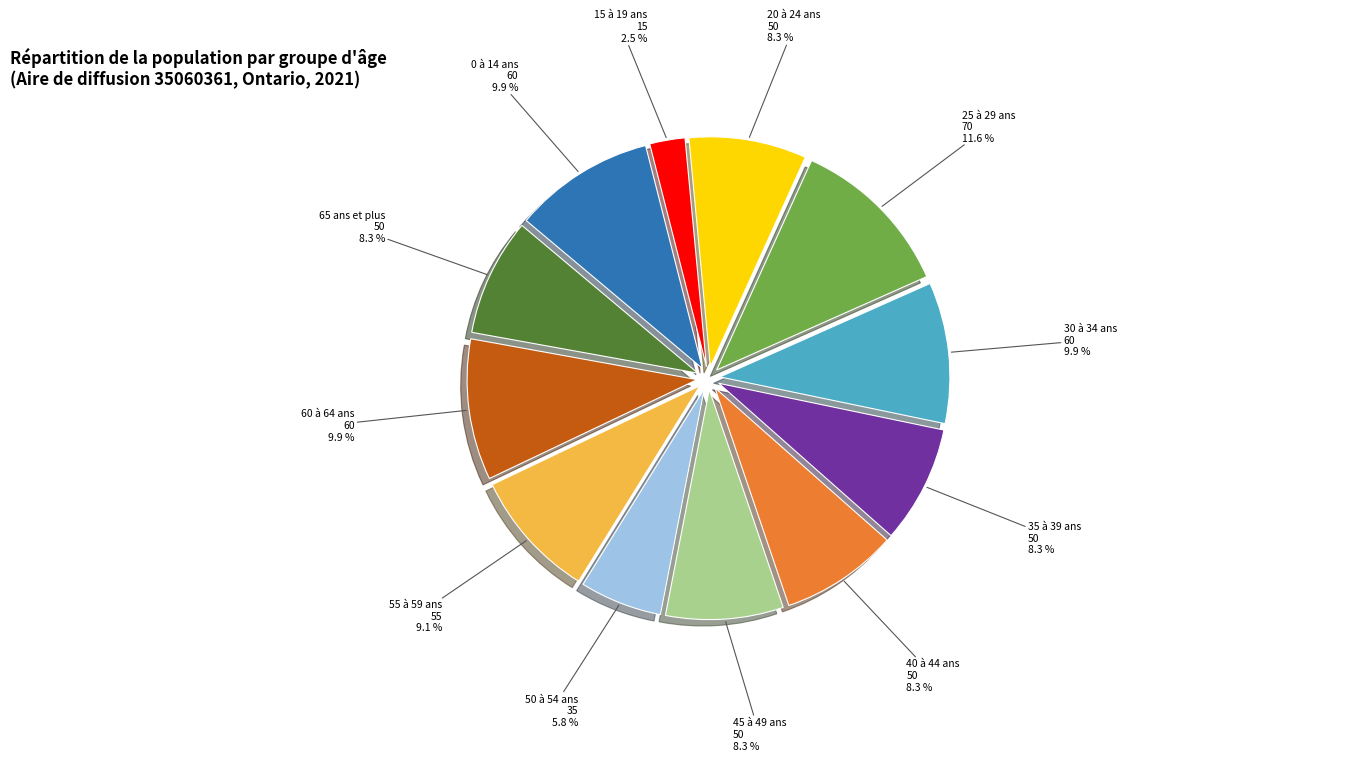

Does any single category account for the majority?

No